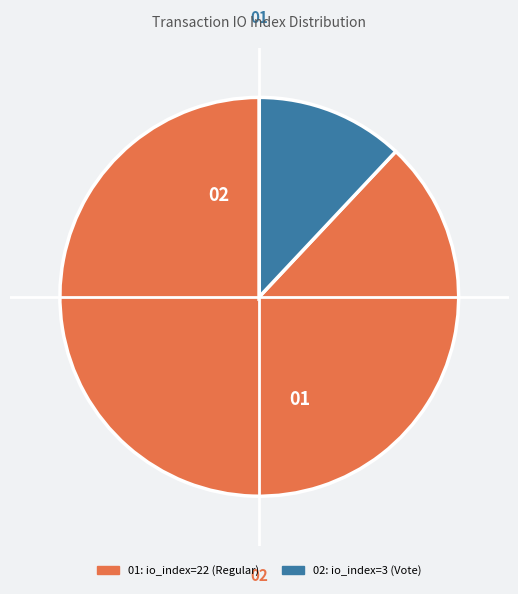

Is there a majority slice in this chart?

Yes